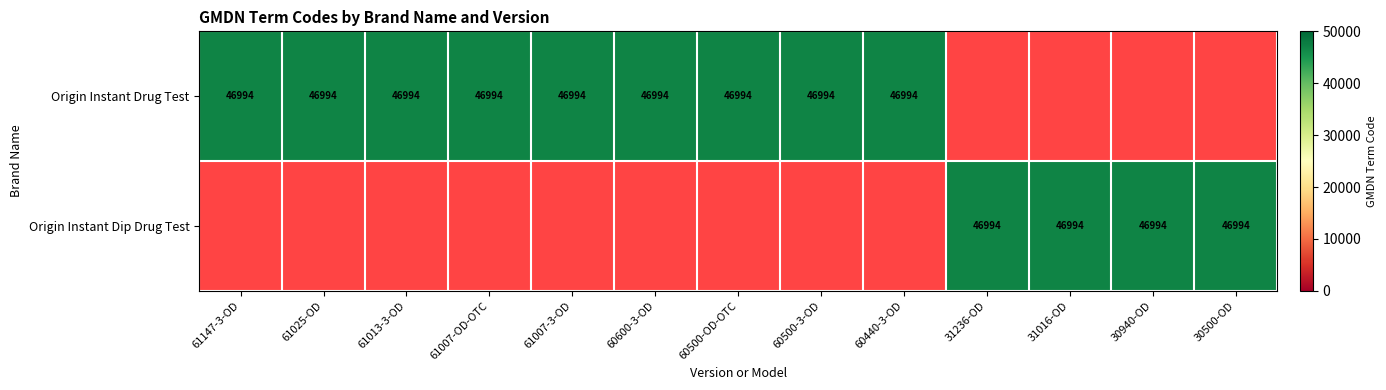

Is it true that Origin Instant Drug Test equals 26795 at 60500-3-OD?

False